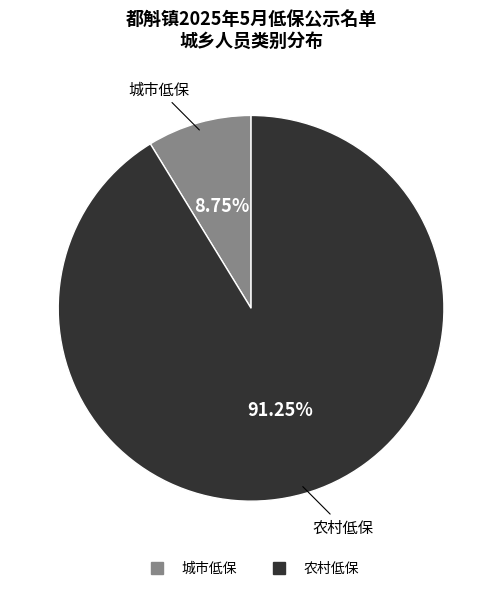

To the nearest percent, what is the difference between the largest and smallest slice percentages?

82%